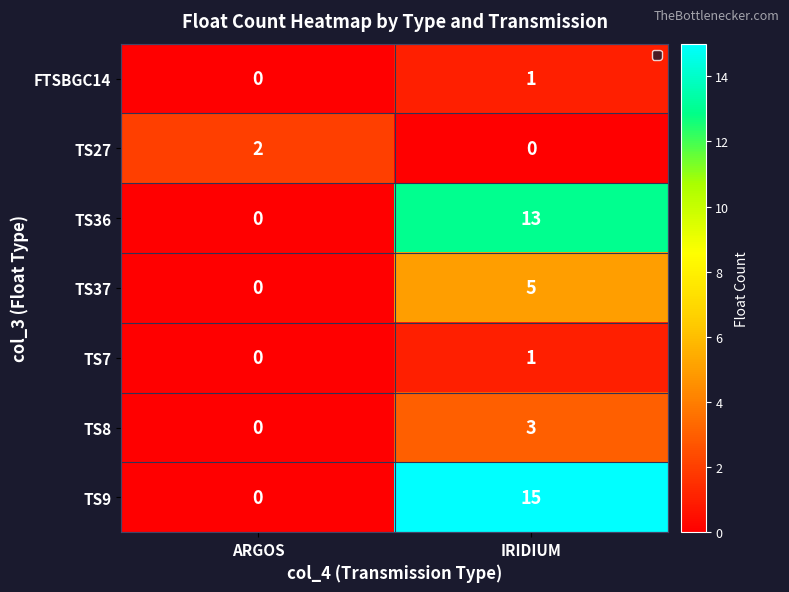

Which series has the largest total across all categories?

TS9